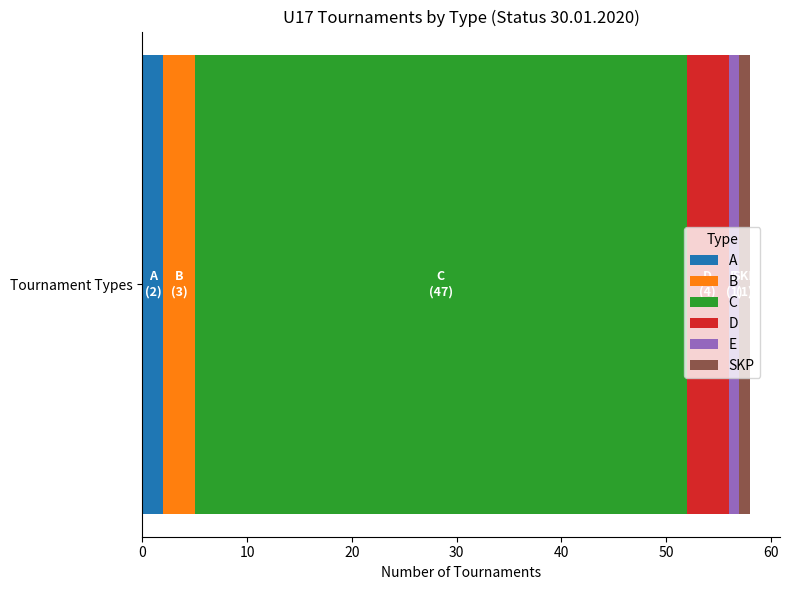

True or false: A has a value of 2 at Tournament Types.

True